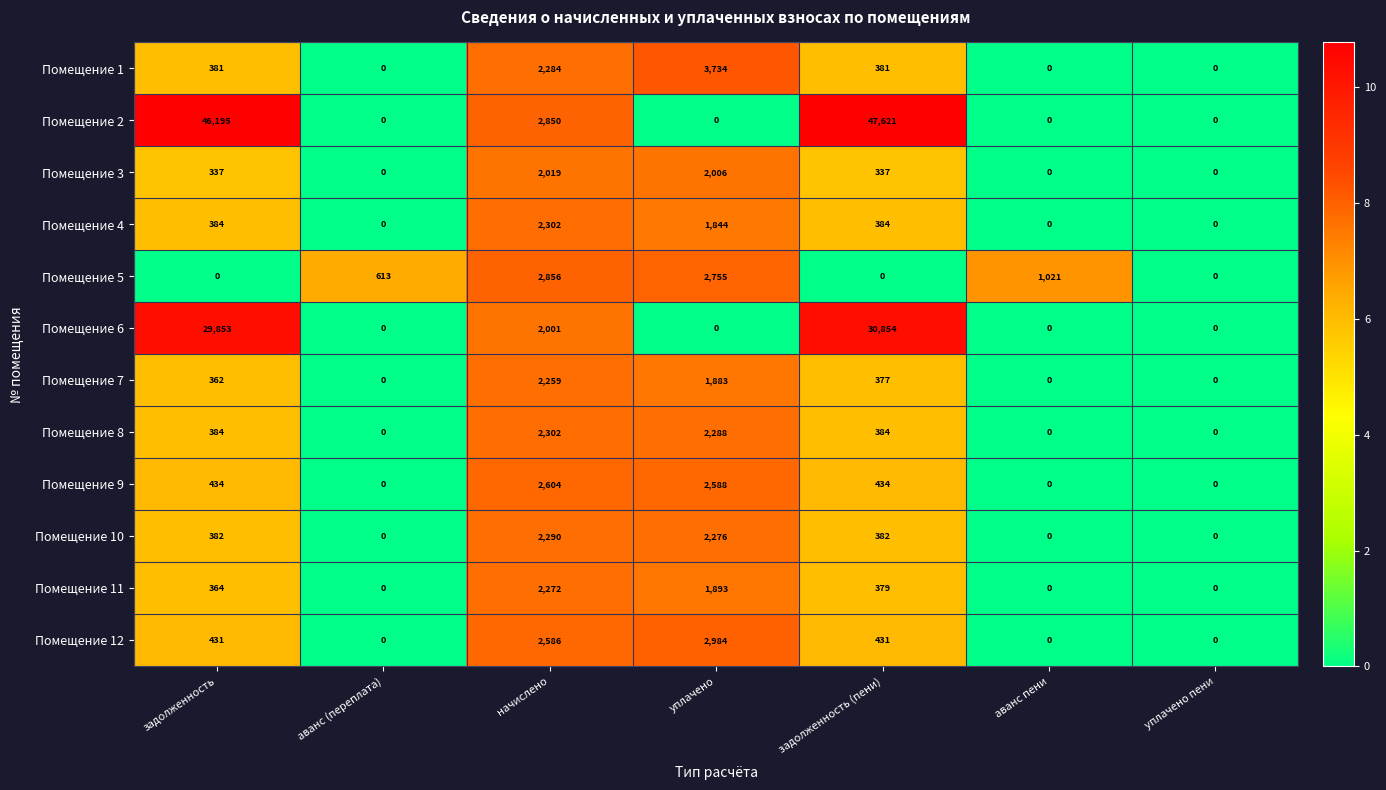

True or false: Помещение 4 has a value of 1844 at уплачено.

True